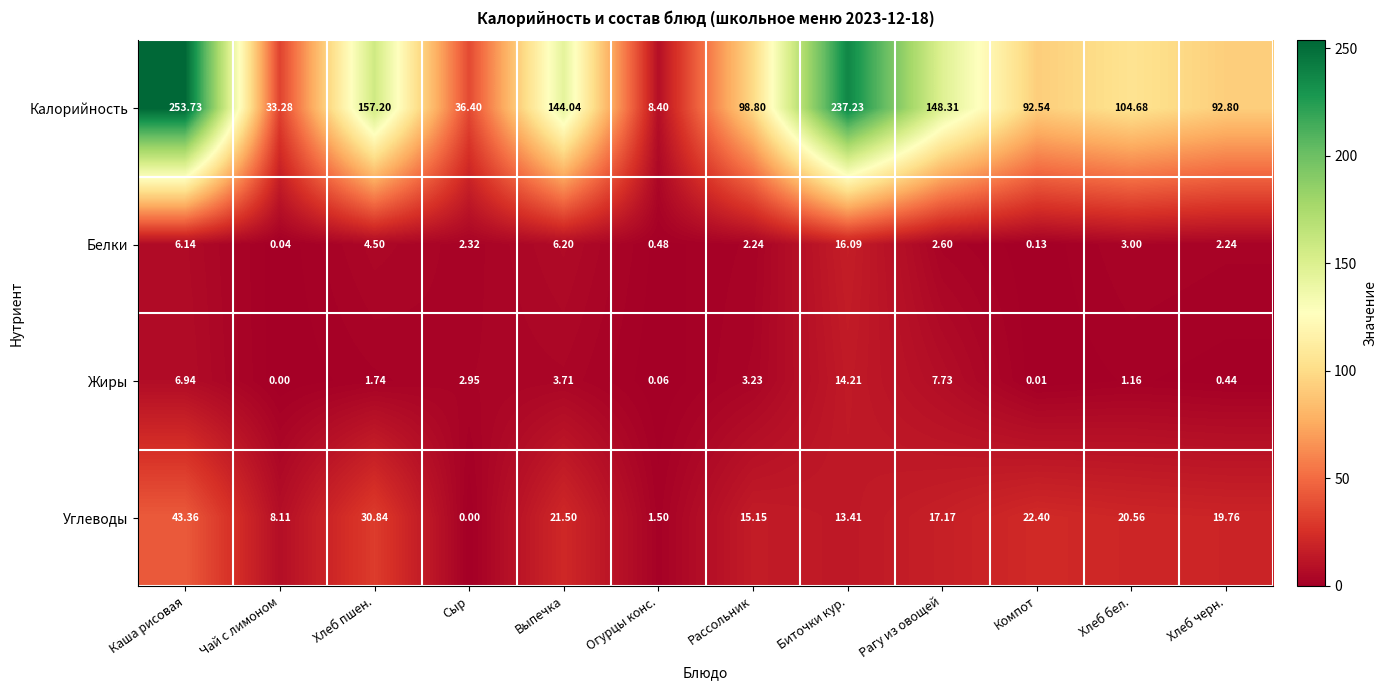

How many series are shown in this chart?

4